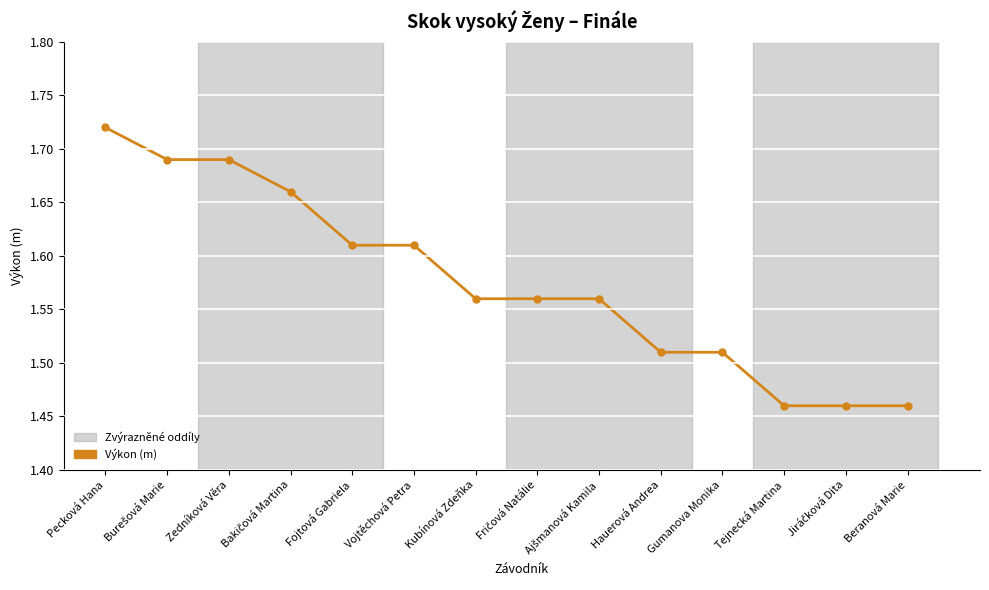

Does the chart display data point markers on the line(s)?

Yes